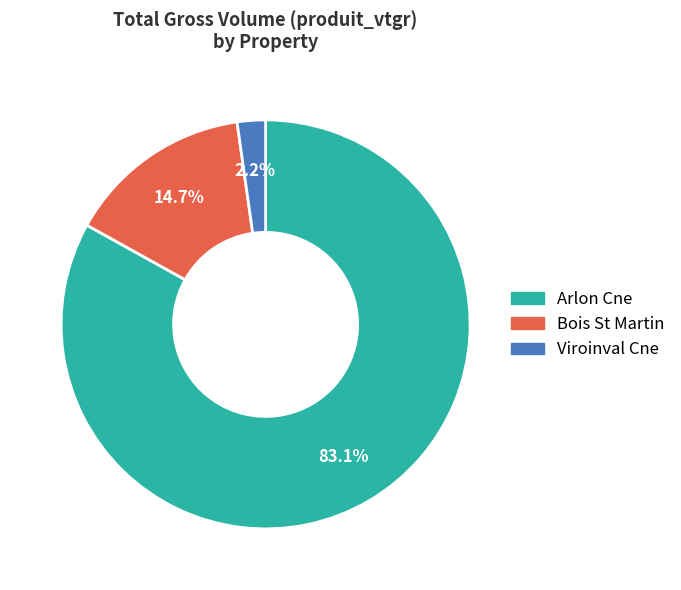

Combined, what portion of the pie is Bois St Martin and Viroinval Cne?

16.9%